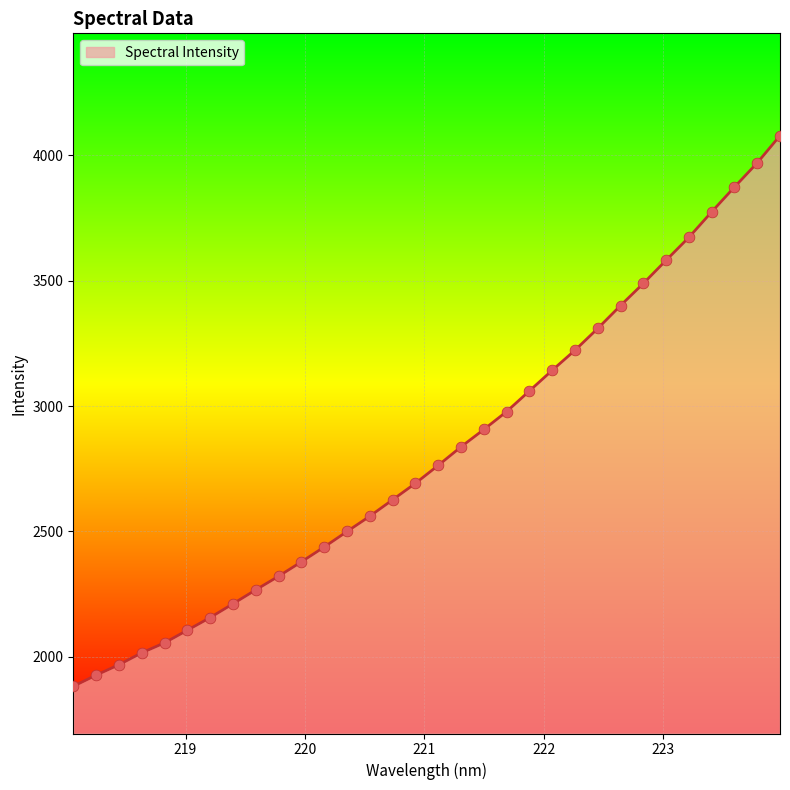

What is the difference between the maximum and minimum values?

2196.3